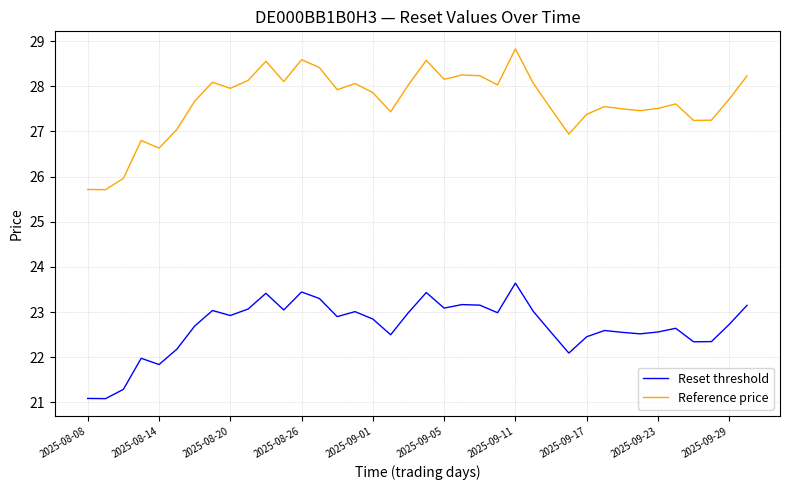

What is the minimum value for Reset threshold?

21.1